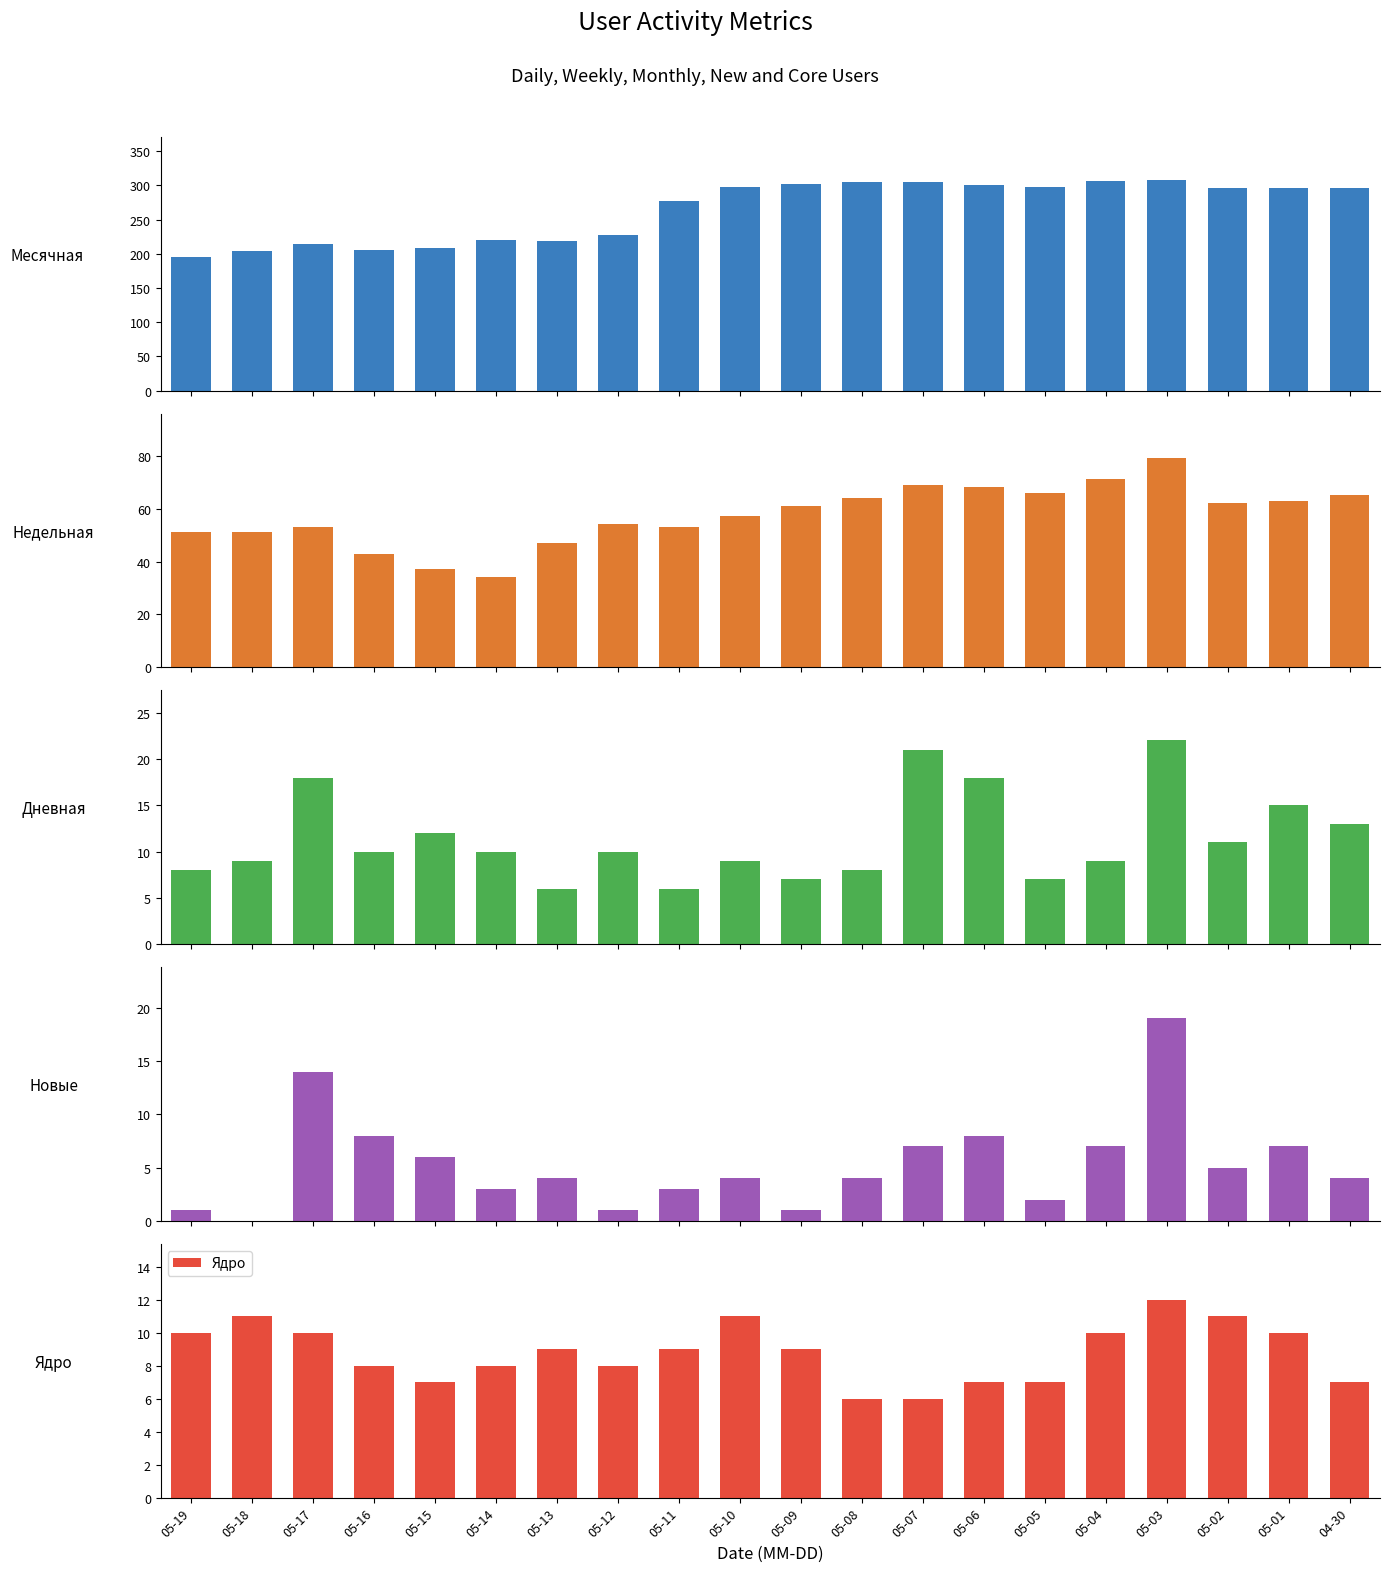

At how many categories does at least one series exceed 224?

13